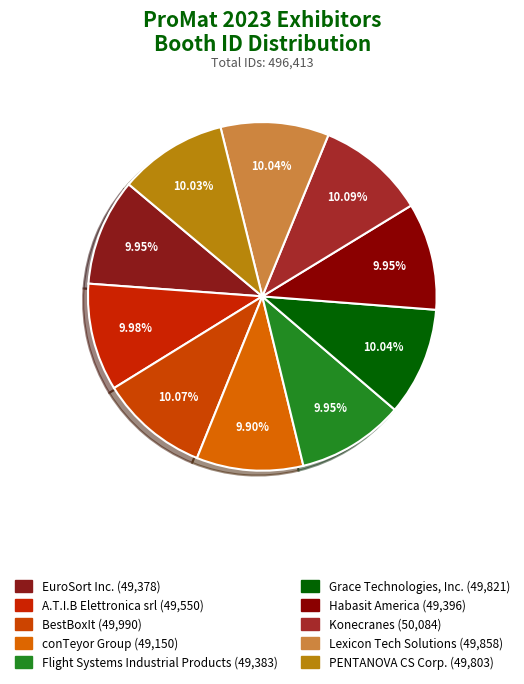

Count the number of slices in the pie.

10